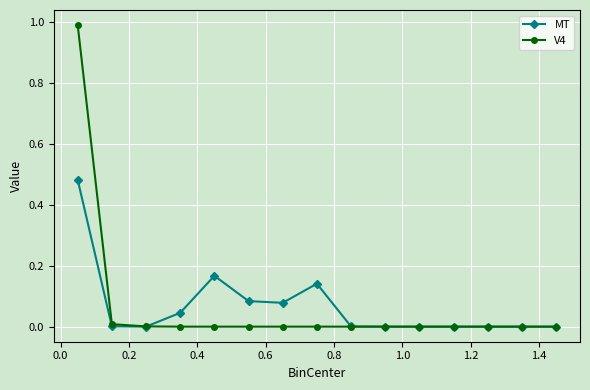

Which series has the widest spread of values?

V4